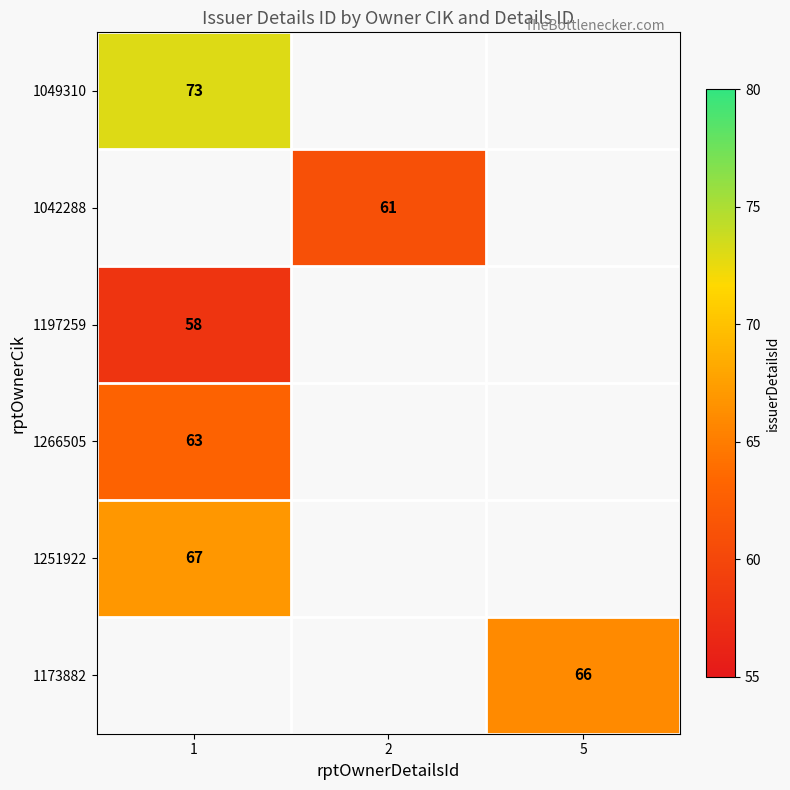

Is it true that 1197259 equals 58 at 1?

True